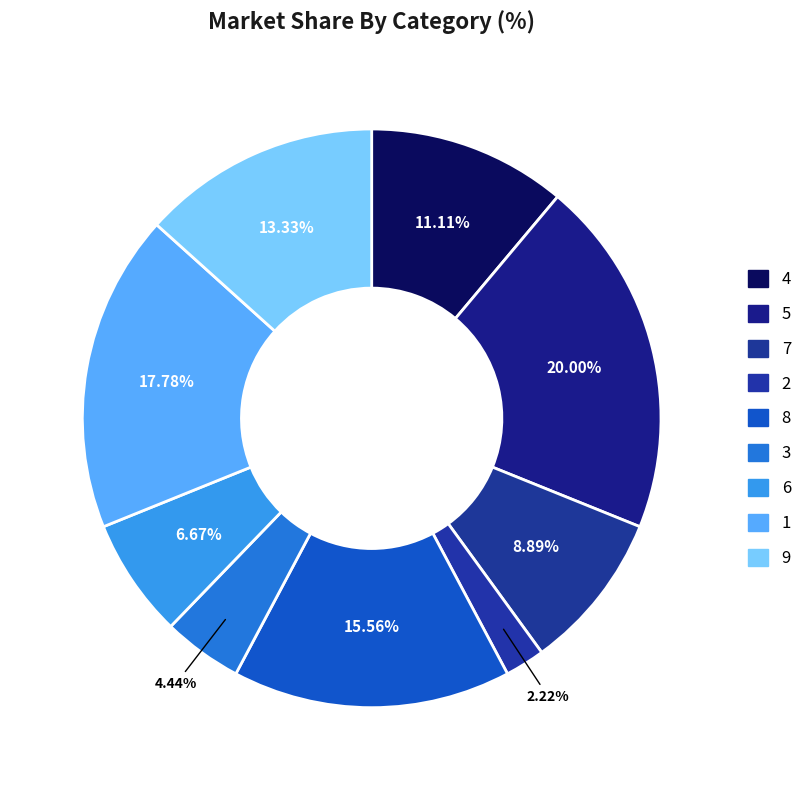

How many slices are in this pie chart?

9